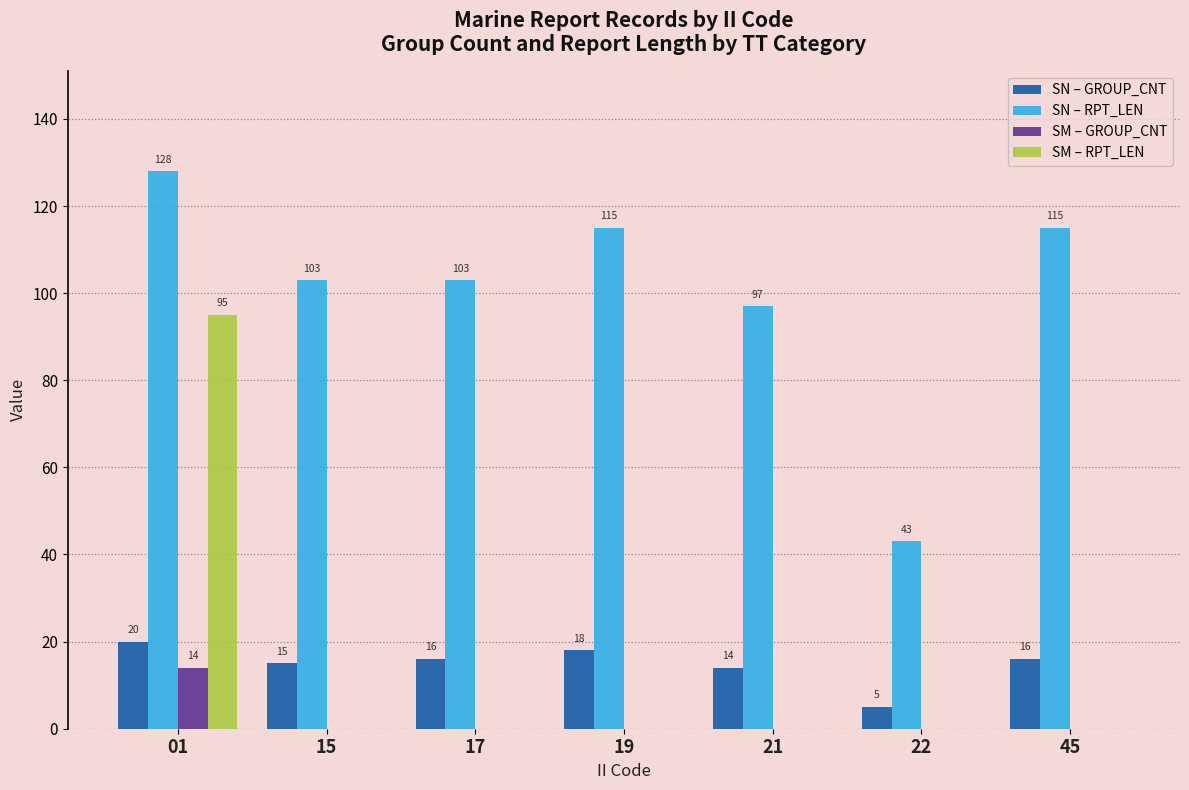

What is the sum of all SN – RPT_LEN values?

704